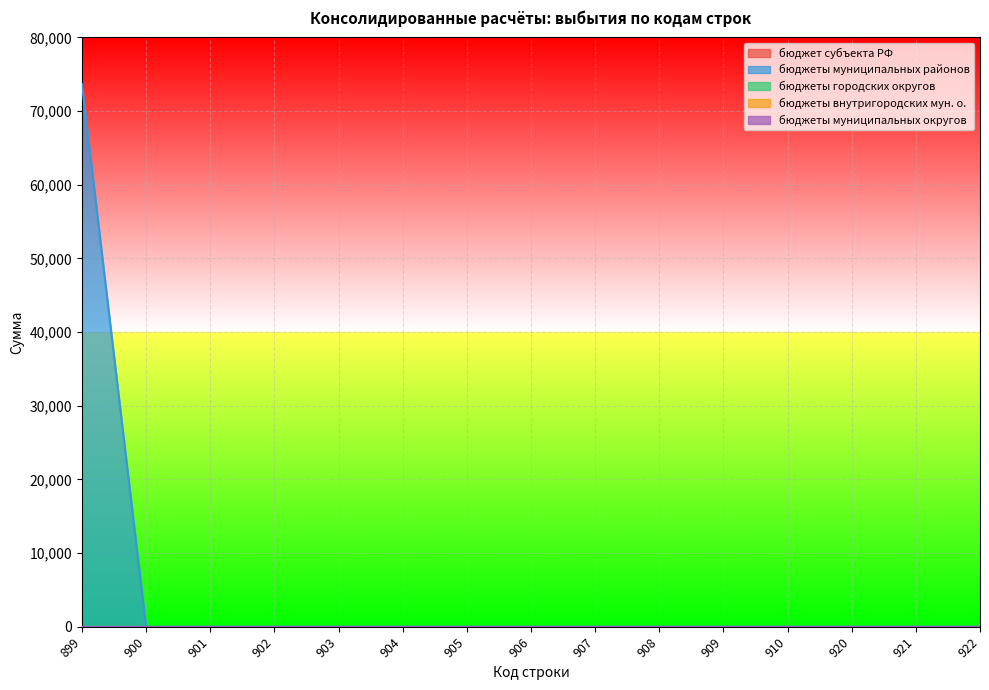

List the series in order of their peak value, lowest first.

бюджет субъекта РФ, бюджеты городских округов, бюджеты внутригородских мун. о., бюджеты муниципальных округов, бюджеты муниципальных районов